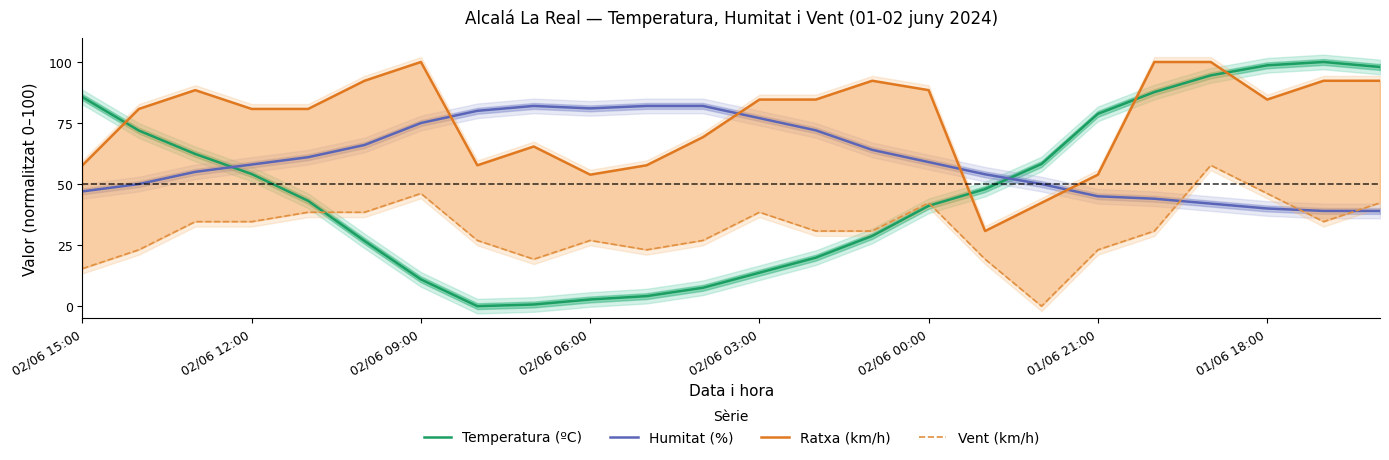

True or false: Temperatura (ºC) has a value of 94.3 at 02/06 12:00.

False